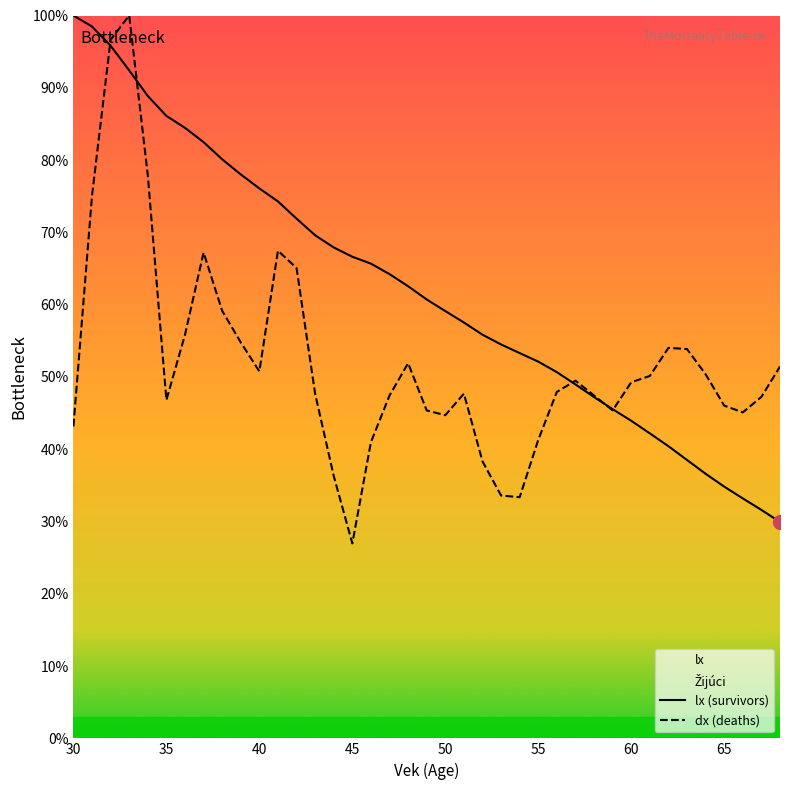

Reading left to right, list all the values displayed in this chart.

lx: 30=100.0	31=98.5	32=95.8	33=92.4	34=88.9	35=86.1	36=84.5	37=82.5	38=80.1	39=78.0	40=76.1	41=74.3	42=71.9	43=69.6	44=67.9	45=66.6	46=65.7	47=64.2	48=62.5	49=60.7	50=59.1	51=57.5	52=55.8	53=54.5	54=53.3	55=52.1	56=50.7	57=49.0	58=47.2	59=45.5	60=43.9	61=42.2	62=40.4	63=38.5	64=36.6	65=34.8	66=33.2	67=31.6	68=29.9
dx: 30=43.2	31=75.1	32=96.6	33=100.0	34=77.9	35=46.8	36=55.8	37=67.2	38=59.1	39=54.8	40=50.8	41=67.5	42=65.1	43=47.7	44=36.3	45=27.0	46=41.0	47=47.4	48=51.9	49=45.4	50=44.7	51=47.7	52=38.3	53=33.6	54=33.4	55=41.3	56=47.9	57=49.5	58=47.4	59=45.4	60=49.3	61=50.1	62=54.0	63=53.9	64=50.4	65=46.0	66=45.1	67=47.2	68=51.4